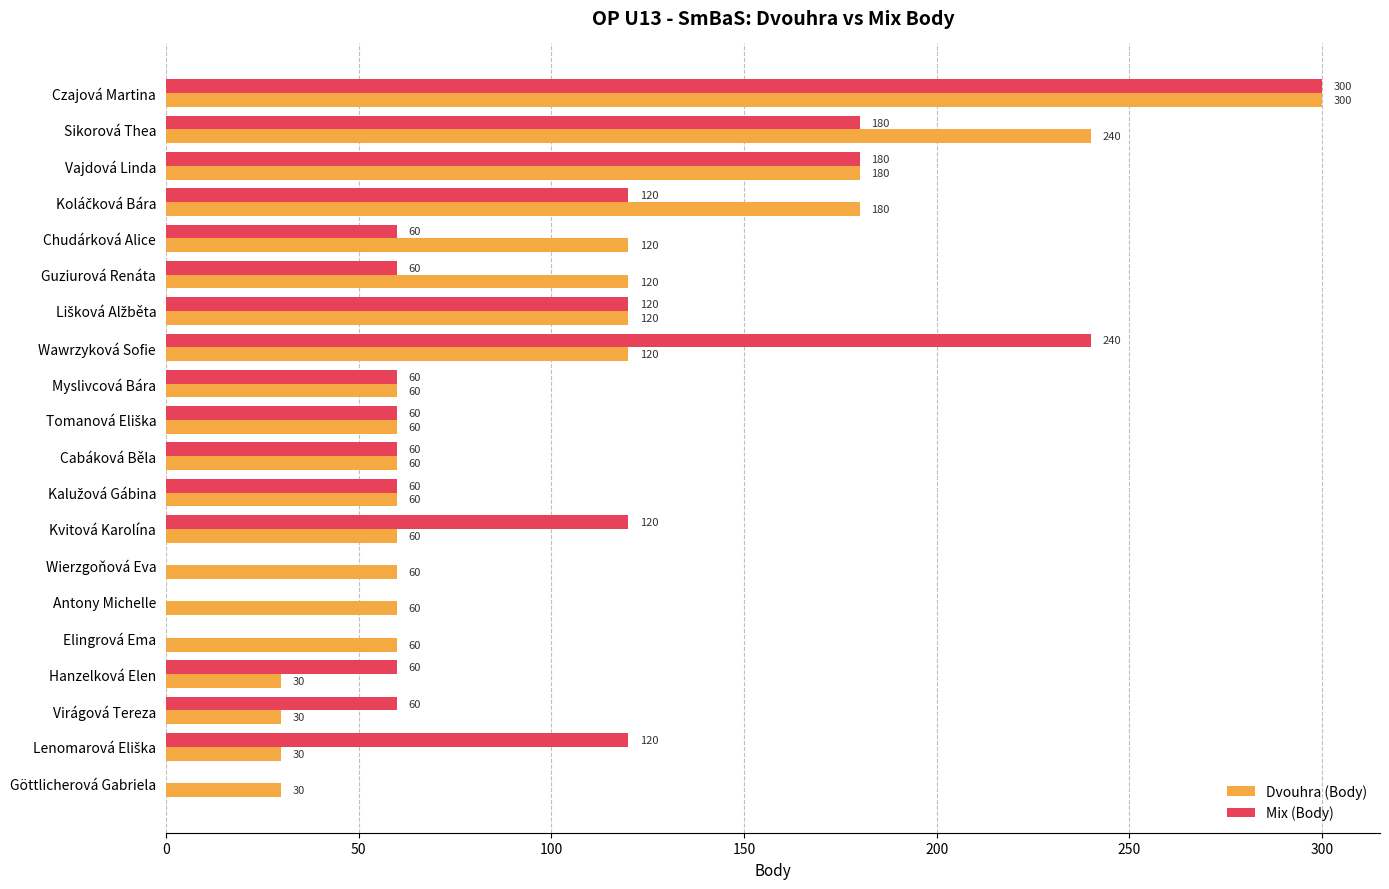

Which series changed the most between Kvitová Karolína and Wierzgoňová Eva?

Mix (Body)